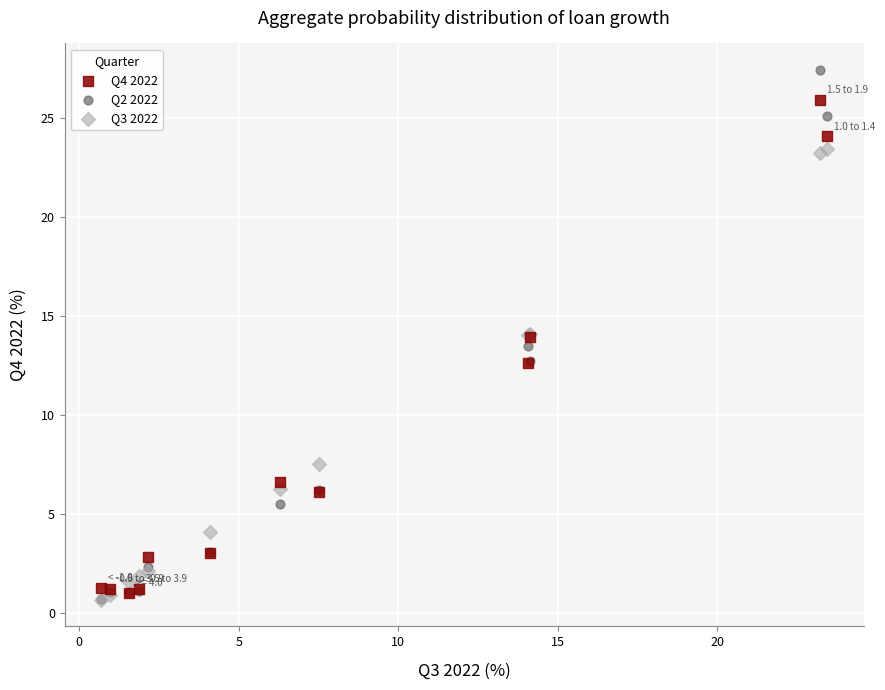

Which series has the largest Y range (max minus min)?

Q2 2022